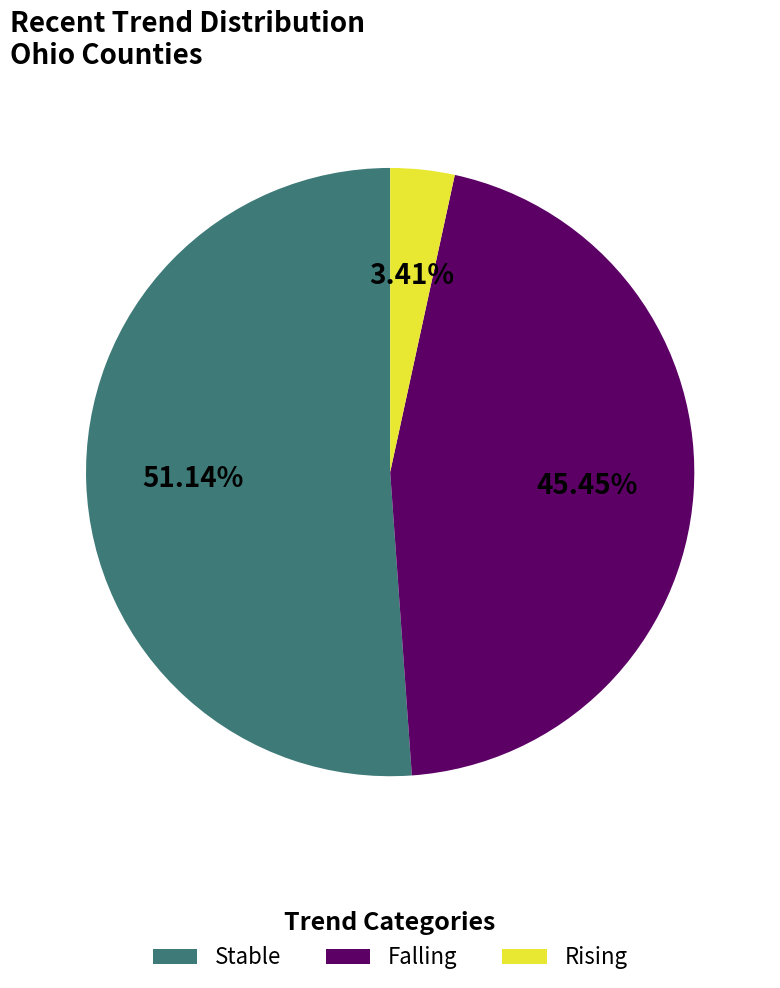

How much of the chart is everything except Rising?

96.6%